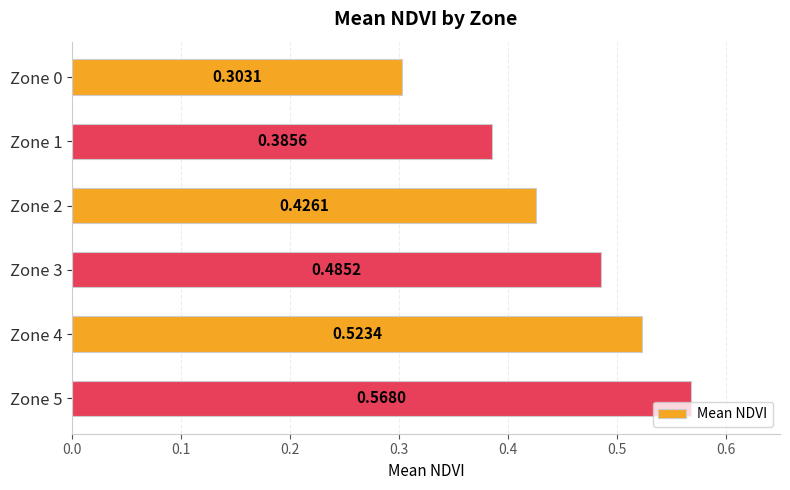

Are the bars horizontal?

Yes